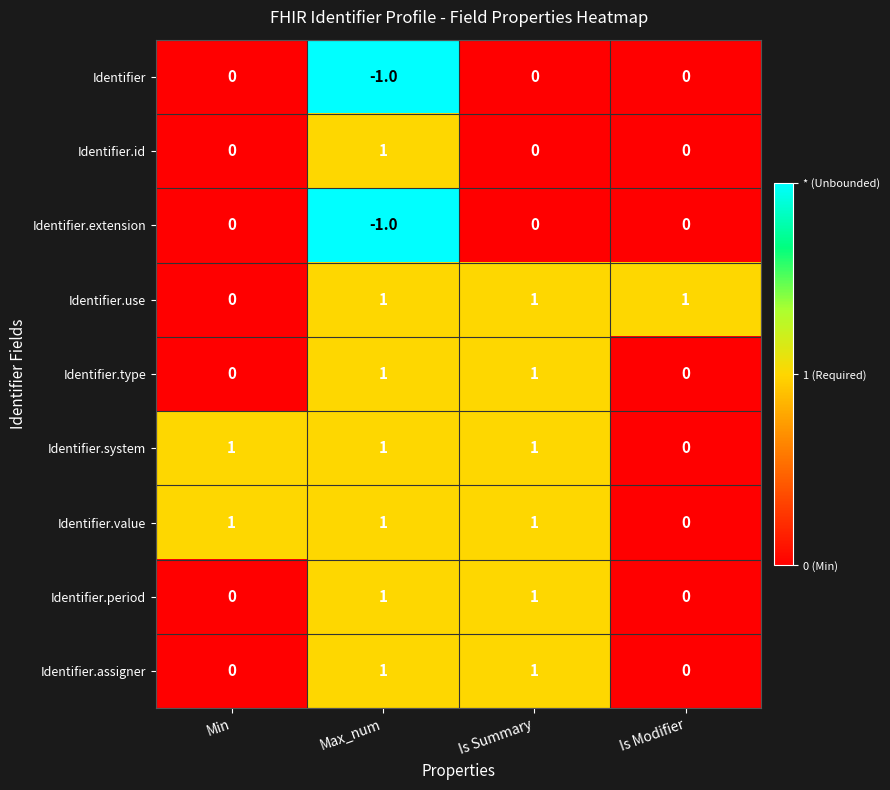

Which label corresponds to the smallest value in the chart?

Max_num